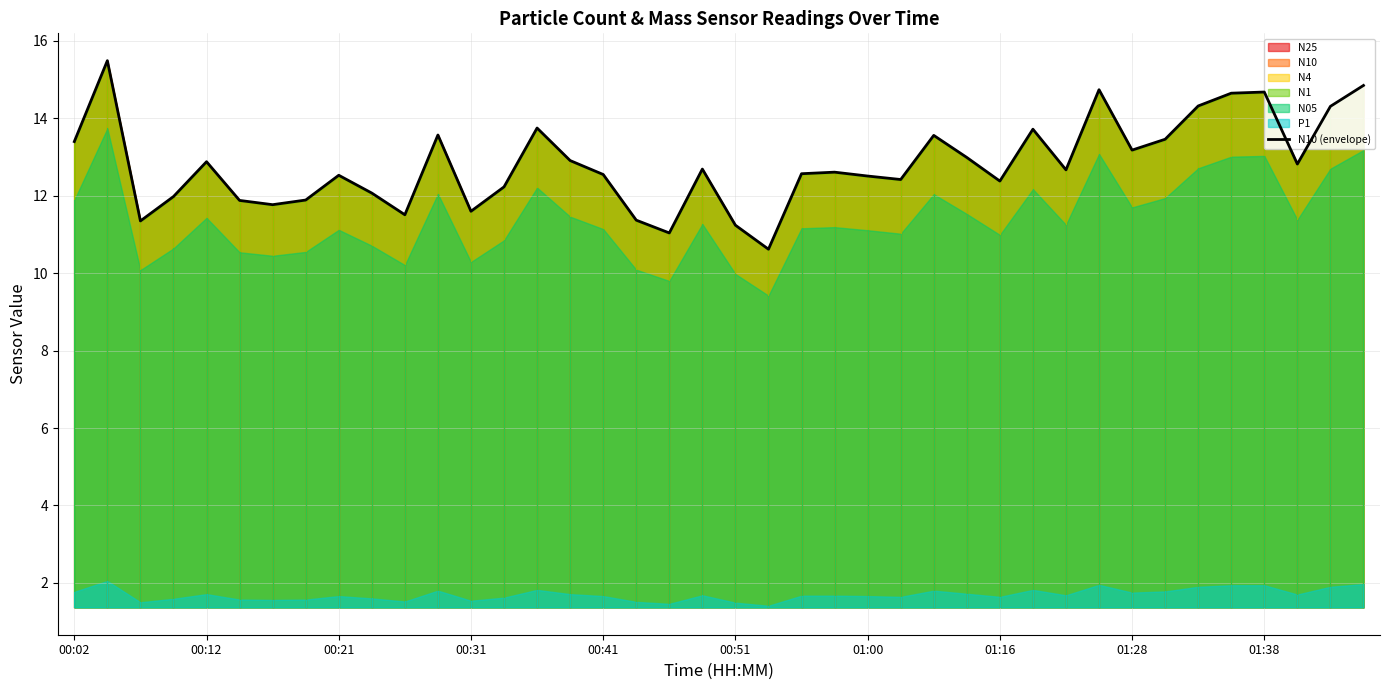

The chart shows a value of 11.6 at 00:31. True or false?

True